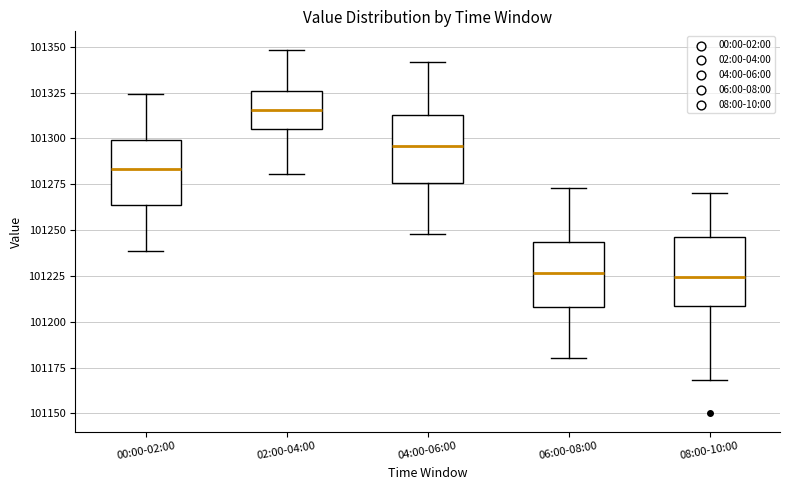

Reading left to right, transcribe this box plot: for each box, give where its median line is, the range the box spans, and where its two whiskers end, as read against the y-axis. The values are not printed on the chart, so give them approximately, as read against the axis.

00:00-02:00: median 101285, box 101265 to 101300, whiskers 101240 to 101325
02:00-04:00: median 101315, box 101305 to 101325, whiskers 101280 to 101350
04:00-06:00: median 101295, box 101275 to 101315, whiskers 101250 to 101340
06:00-08:00: median 101225, box 101210 to 101245, whiskers 101180 to 101275
08:00-10:00: median 101225, box 101210 to 101245, whiskers 101170 to 101270